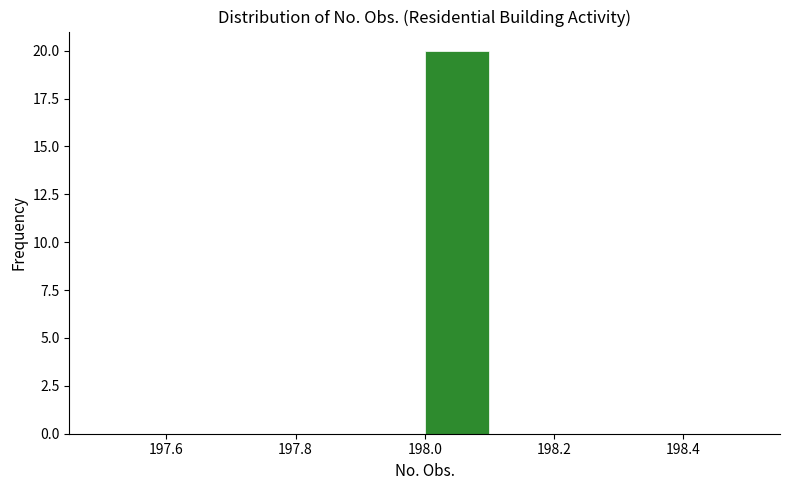

How tall is the bar that spans 198.0 to 198.1 on the x-axis? The values are not printed on the chart, so give them approximately, as read against the axis.

20